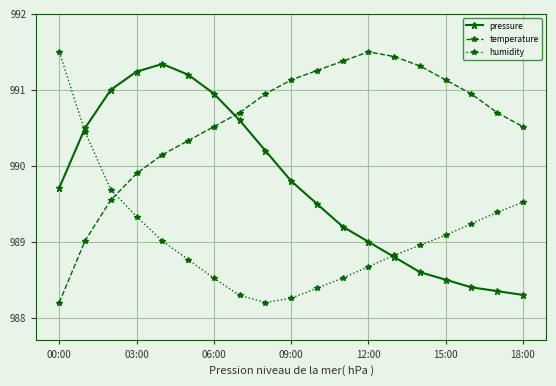

Rank the series by their average value, from lowest to highest.

humidity, pressure, temperature